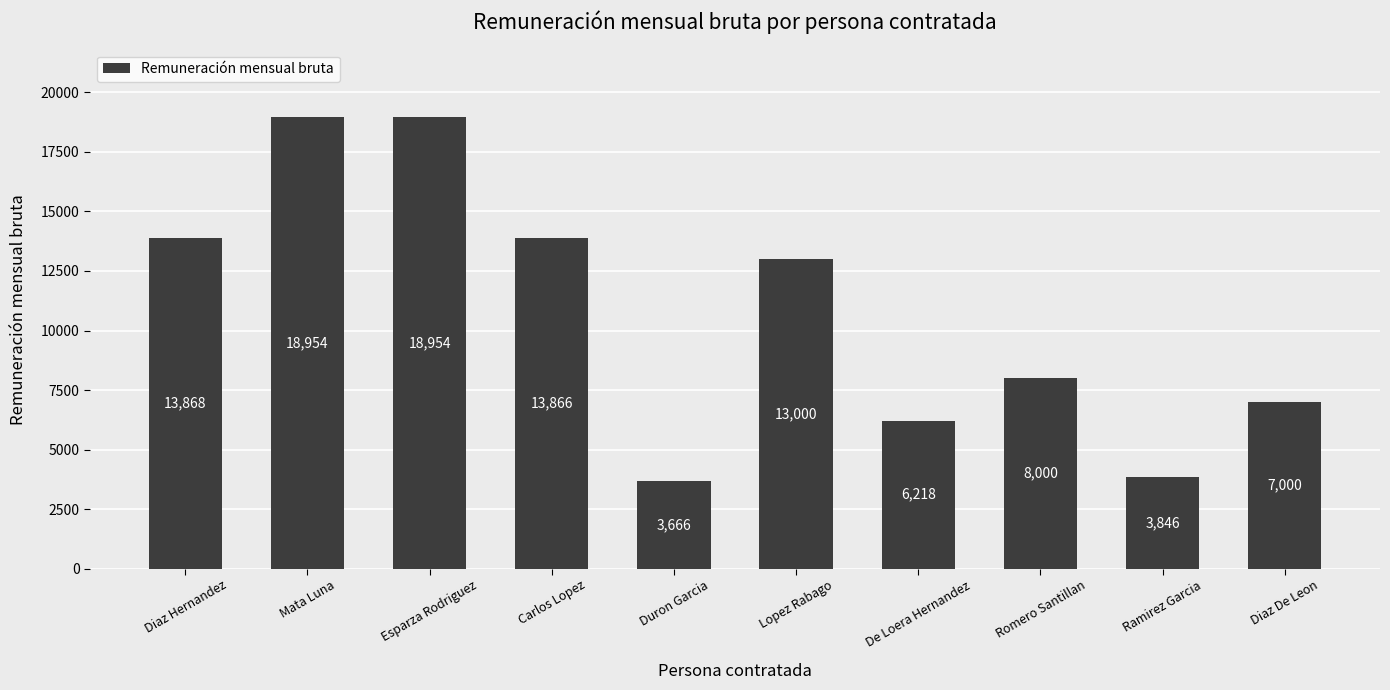

The chart shows a value of 7000 at Diaz De Leon. True or false?

True